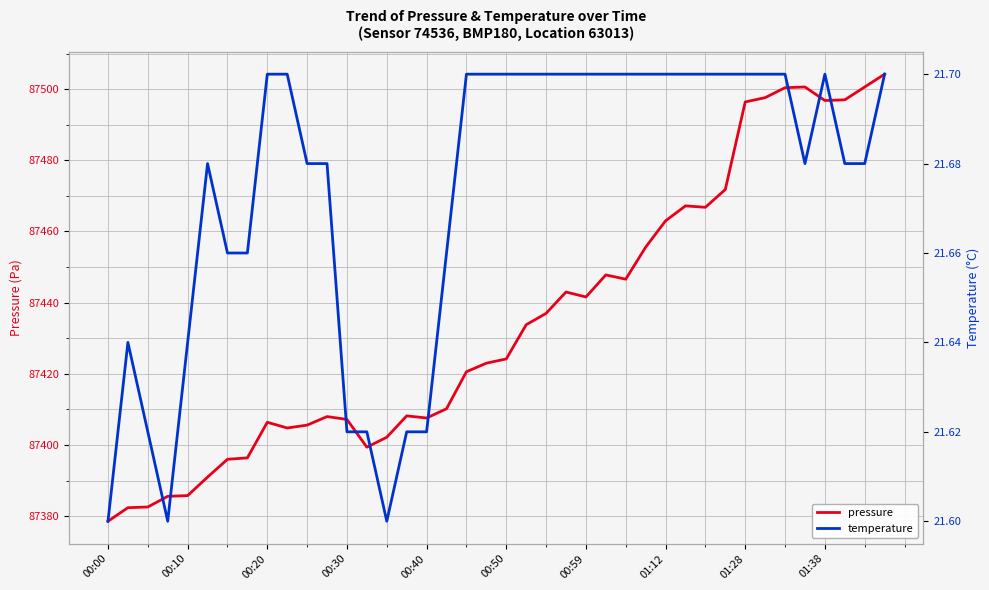

Does the chart display data point markers on the line(s)?

No